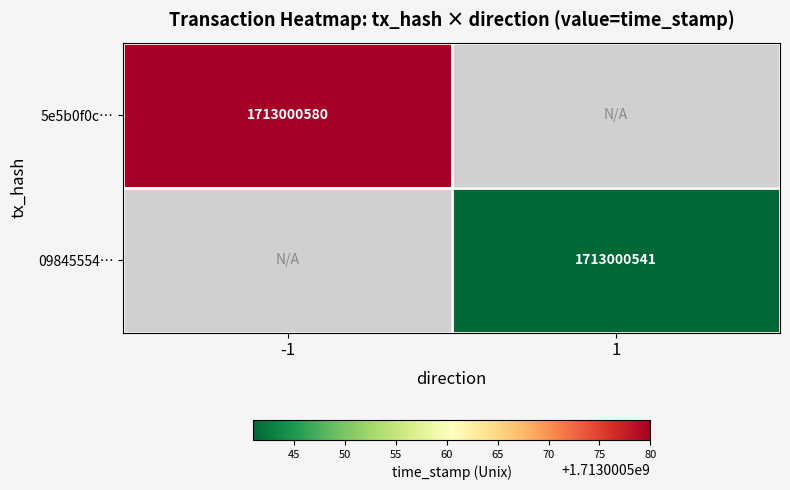

The 09845554… series shows 2621513411 at 1. True or false?

False